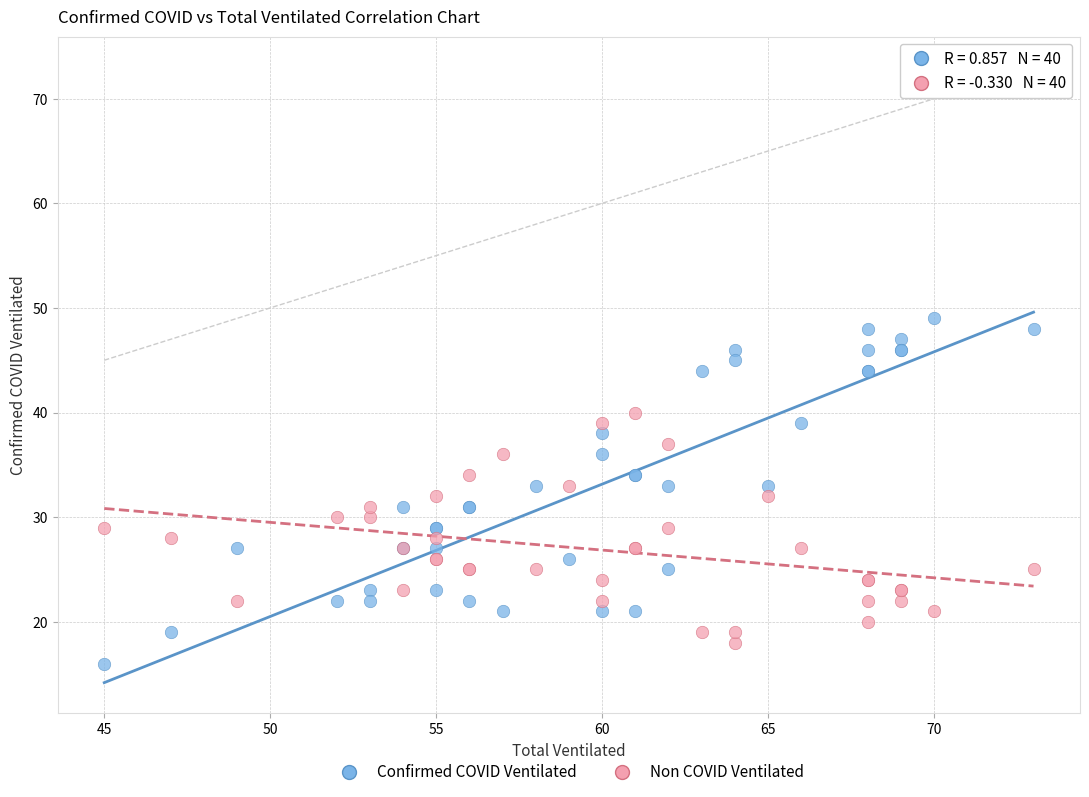

Which series contains the lowest Y value?

Confirmed COVID Ventilated